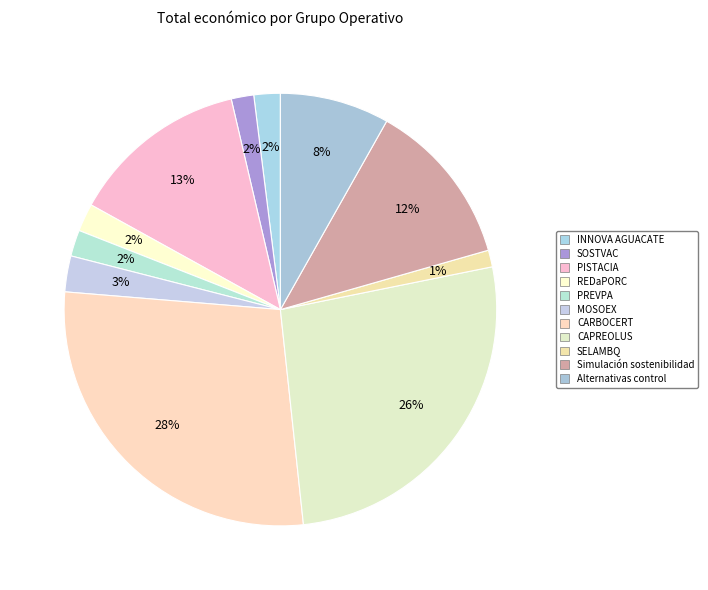

How many slices are in this pie chart?

11